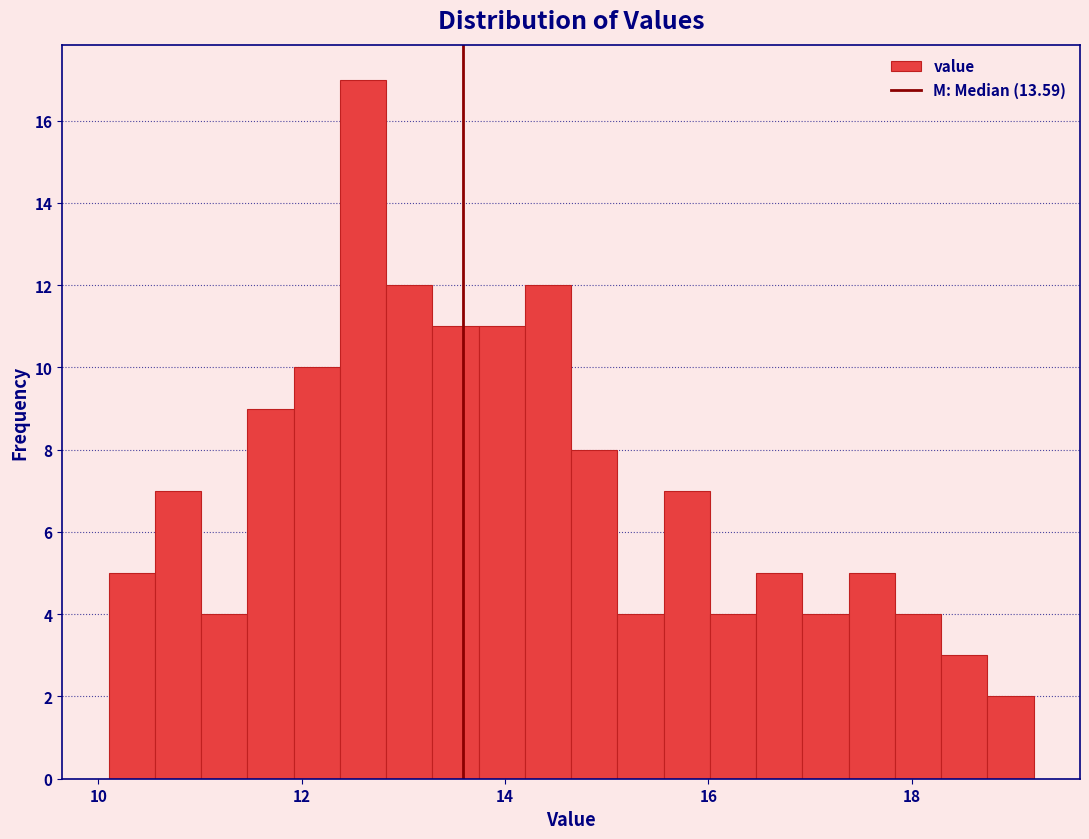

Read against the x-axis, roughly where is the centre of the tallest bar?

12.6